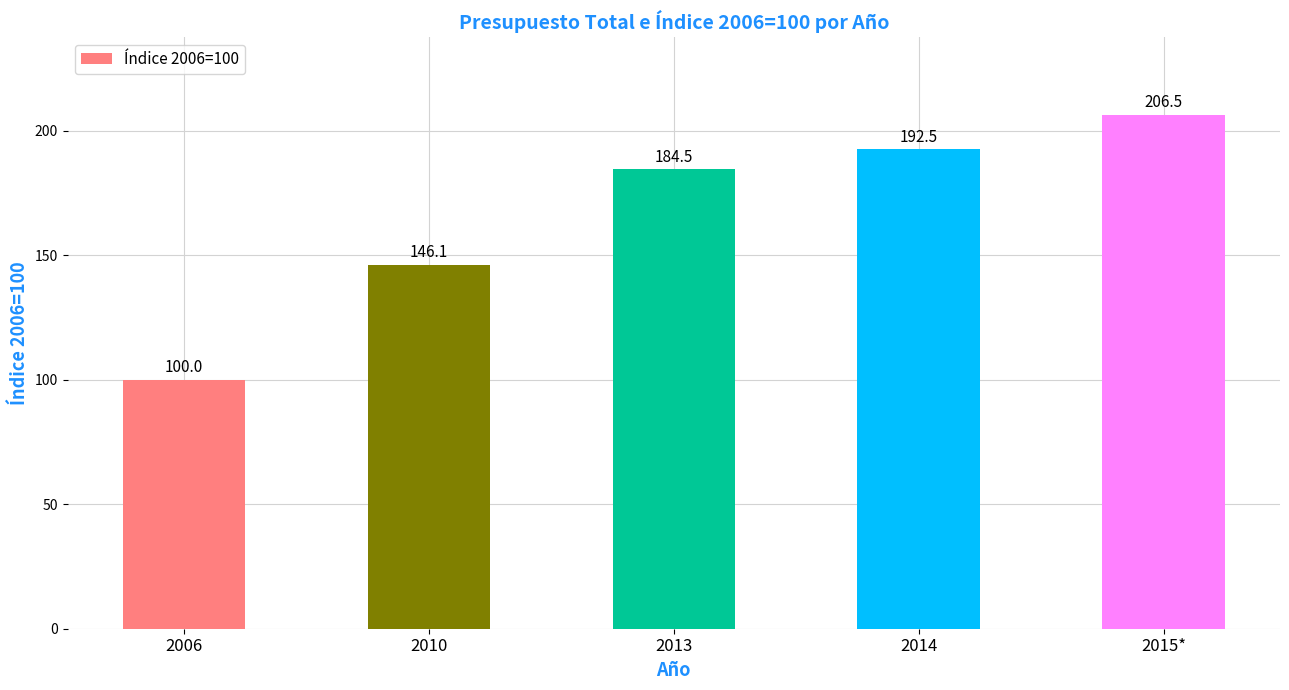

At which label is the value closest to 153?

2010